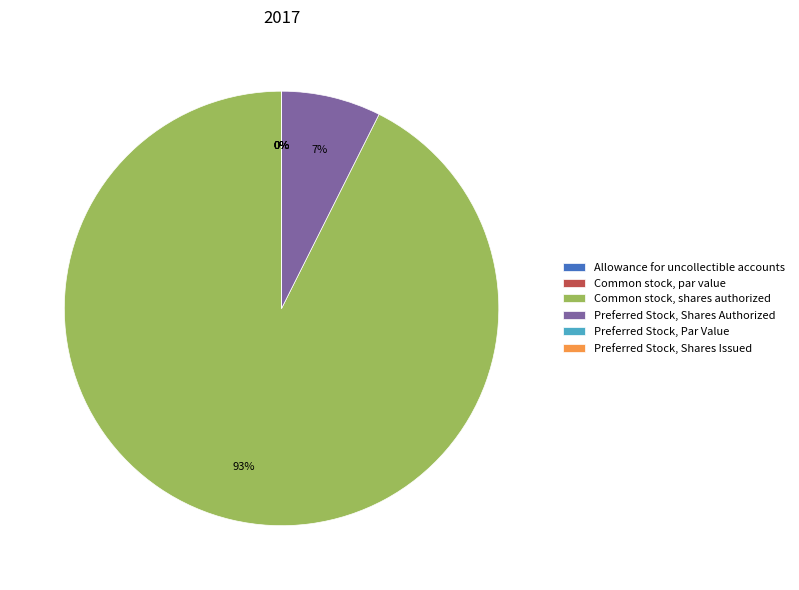

To the nearest percent, what is the average slice percentage?

17%